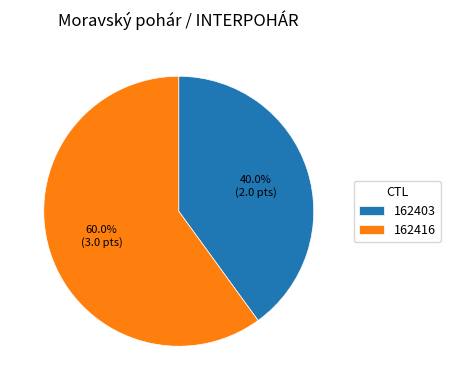

To the nearest percent, what is the difference between the largest and smallest slice percentages?

20%